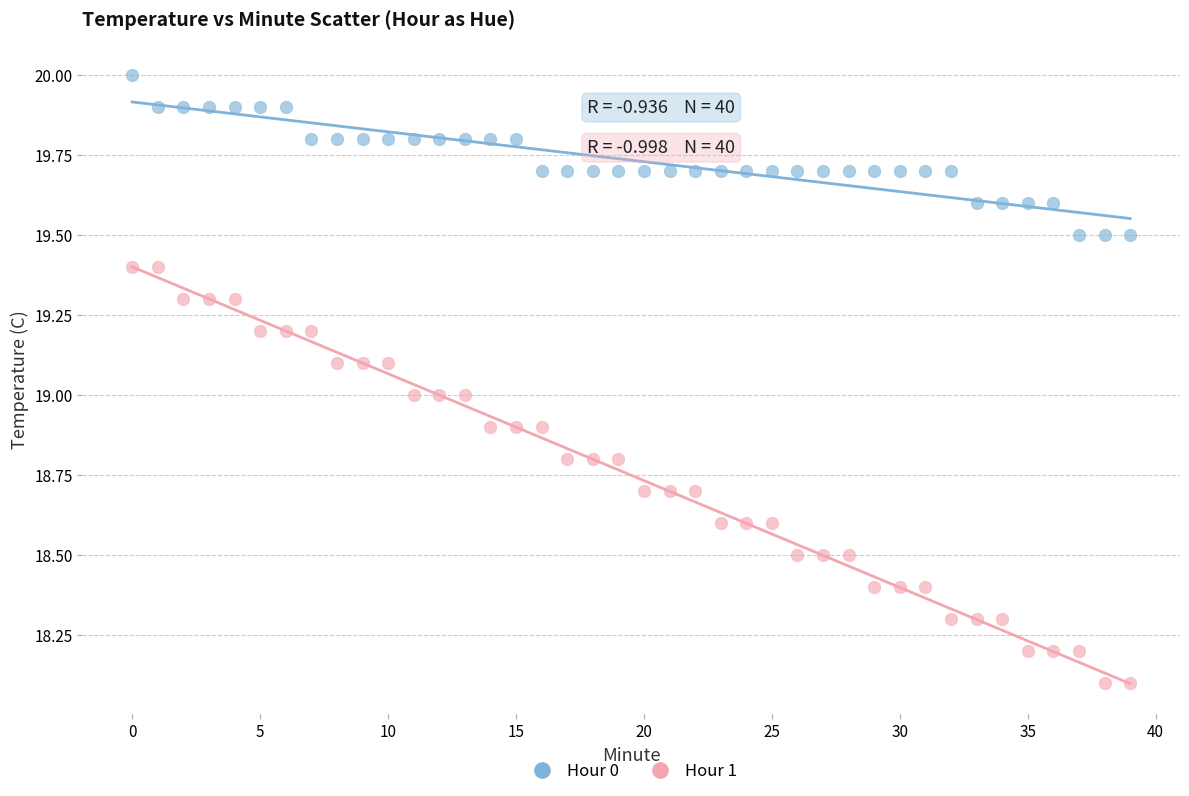

Which series reaches the maximum Y coordinate?

Hour 0